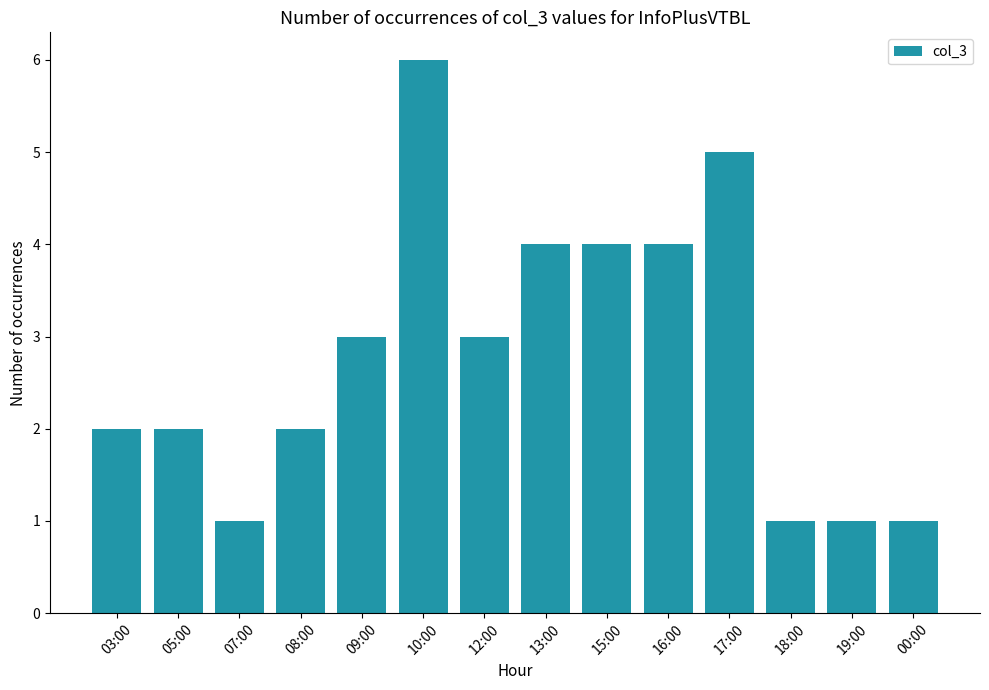

What is the minimum value shown in the chart?

1